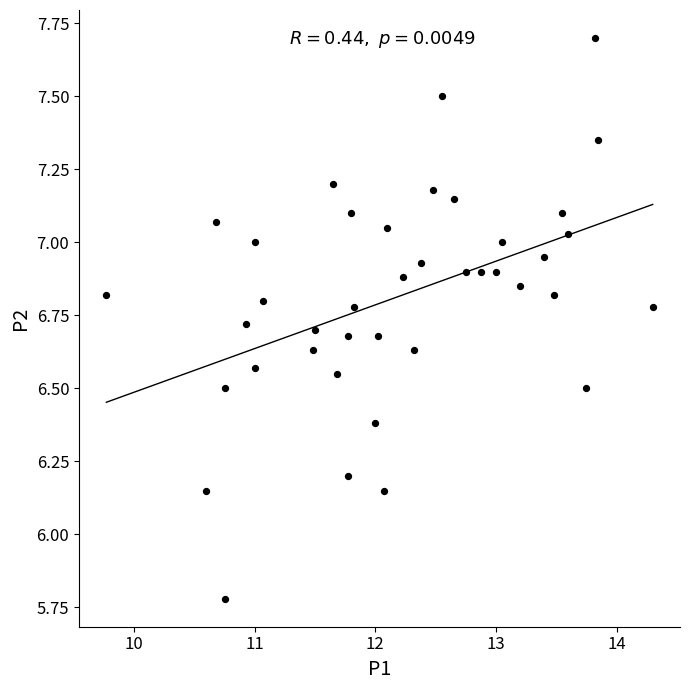

What is the range of Y values (max minus min)?

1.9